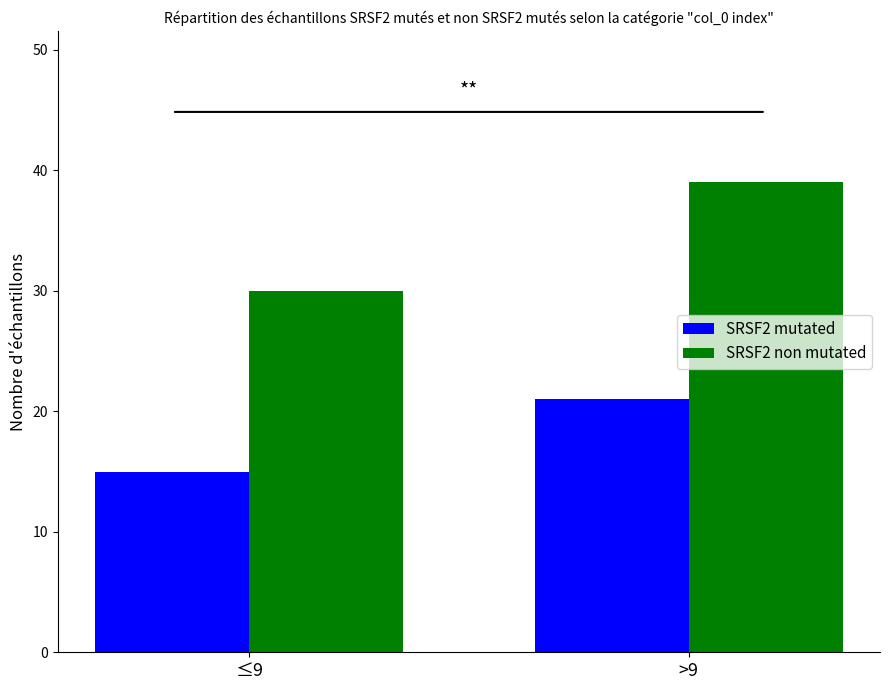

List the labels in order of SRSF2 non mutated value, largest first.

>9, ≤9